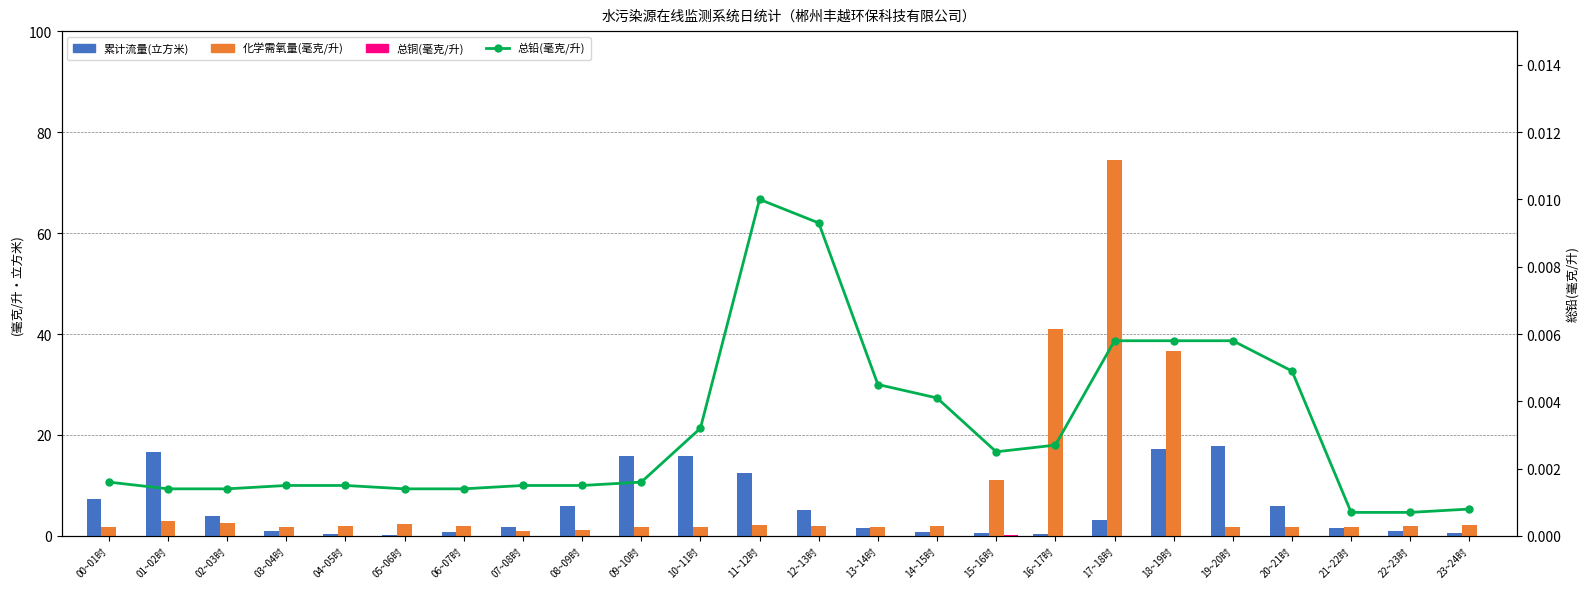

True or false: 累计流量(立方米) has a value of 17.9 at 19~20时.

True